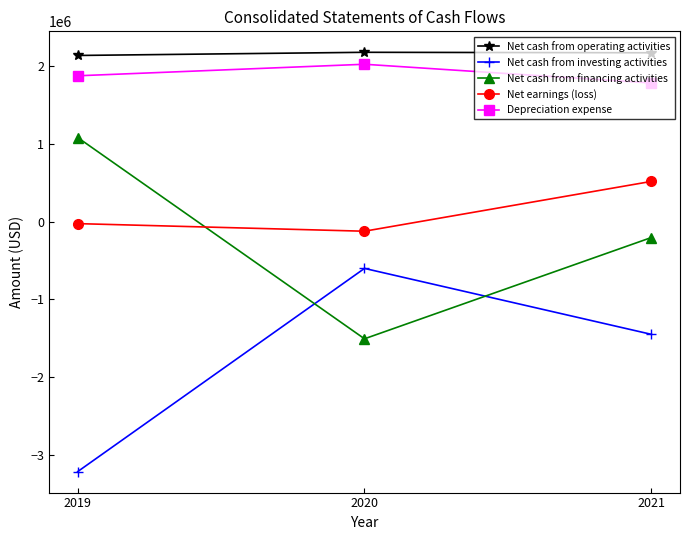

Which category has the highest value in the Depreciation expense series?

2020